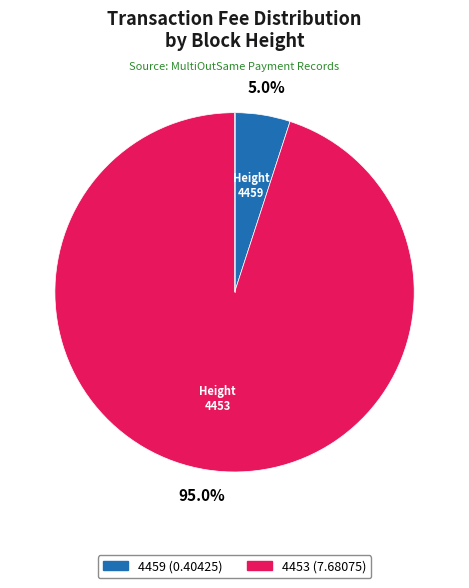

The 4459 slice represents 5% of the pie. True or false?

True